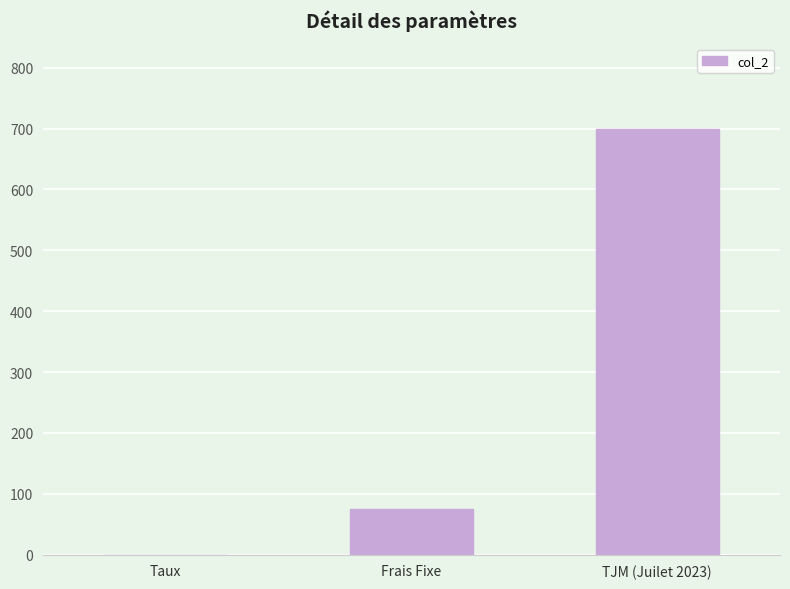

What is the change in value from Taux to TJM (Juilet 2023)?

+699.9